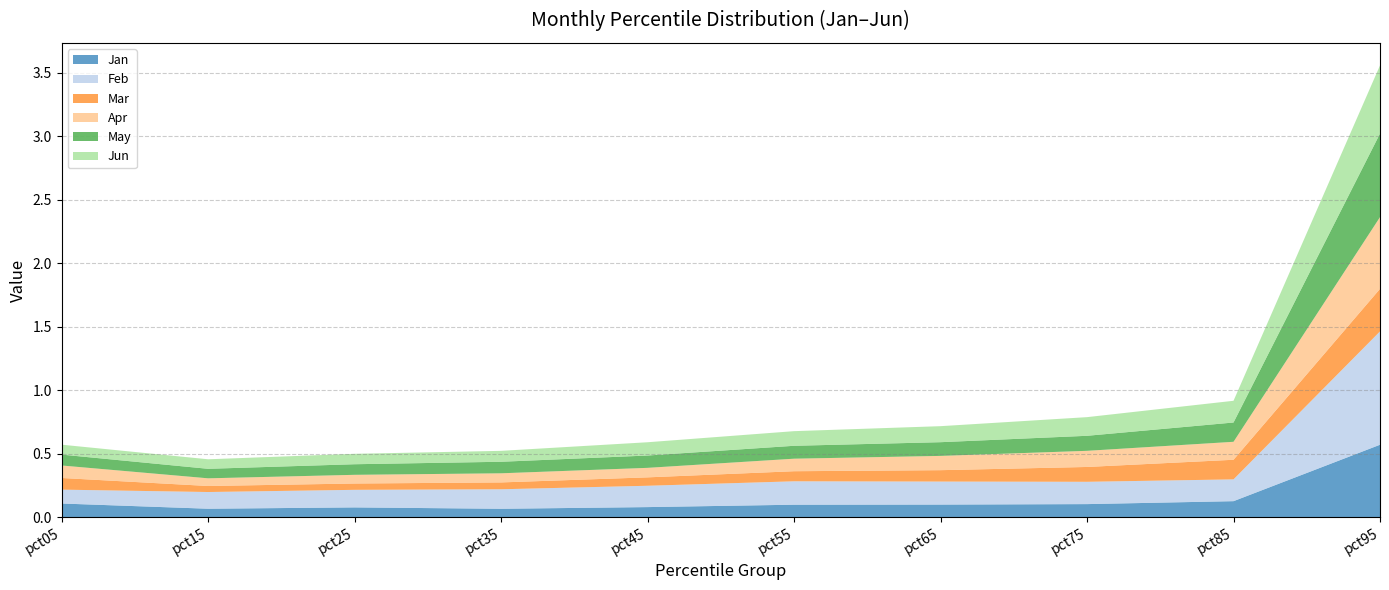

Reading left to right, what are all the values shown in this chart?

Jan: 0.1	0.1	0.1	0.1	0.1	0.1	0.1	0.1	0.1	0.6
Feb: 0.1	0.1	0.1	0.2	0.2	0.2	0.2	0.2	0.2	0.9
Mar: 0.1	0.0	0.0	0.1	0.1	0.1	0.1	0.1	0.2	0.3
Apr: 0.1	0.1	0.1	0.1	0.1	0.1	0.1	0.1	0.1	0.6
May: 0.1	0.1	0.1	0.1	0.1	0.1	0.1	0.1	0.2	0.7
Jun: 0.1	0.1	0.1	0.1	0.1	0.1	0.1	0.1	0.2	0.5